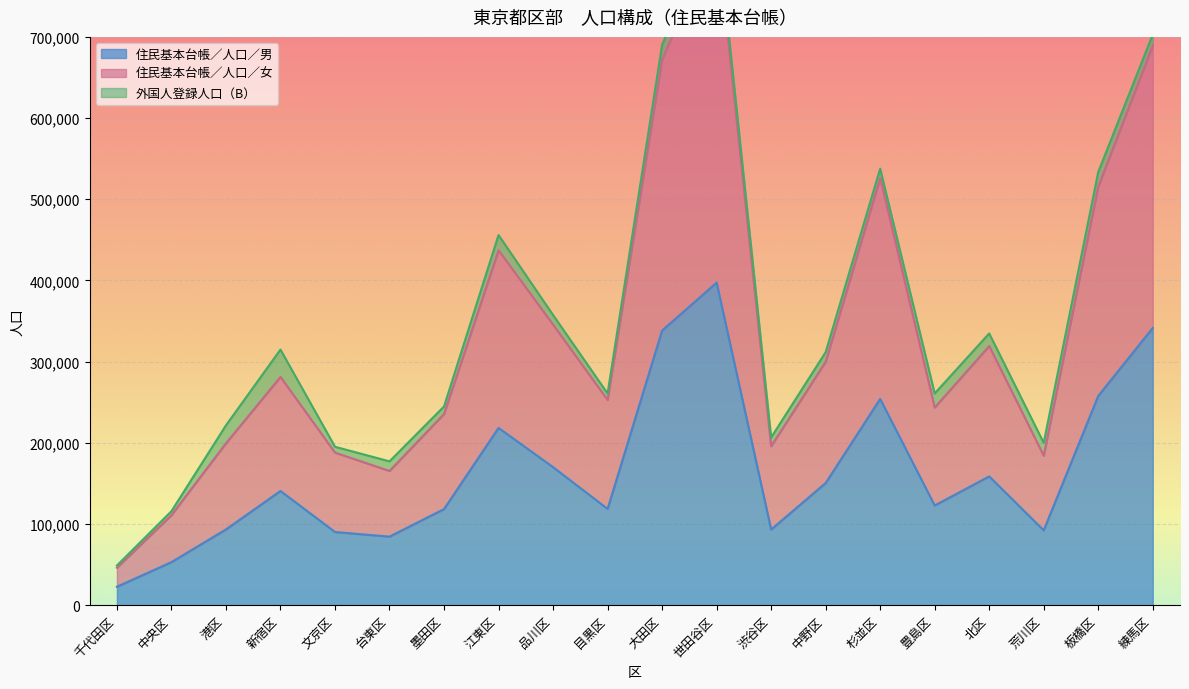

Where does the 住民基本台帳／人口／男 series first go above 140704?

江東区